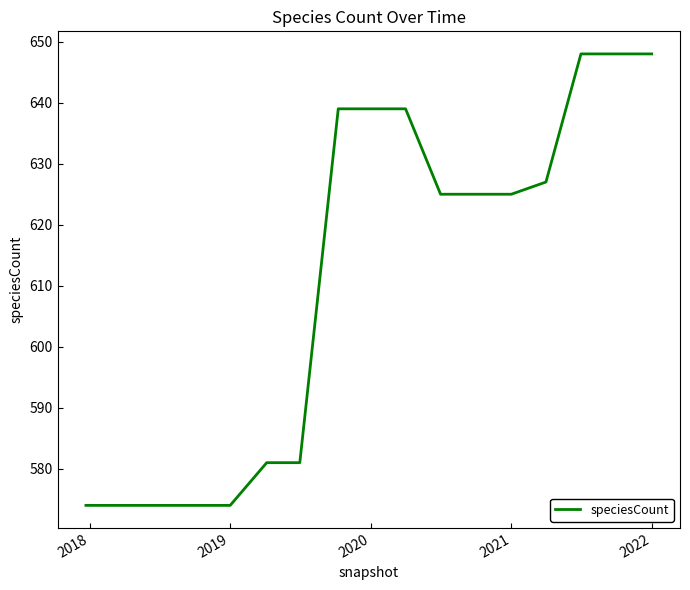

What is the minimum value shown in the chart?

574